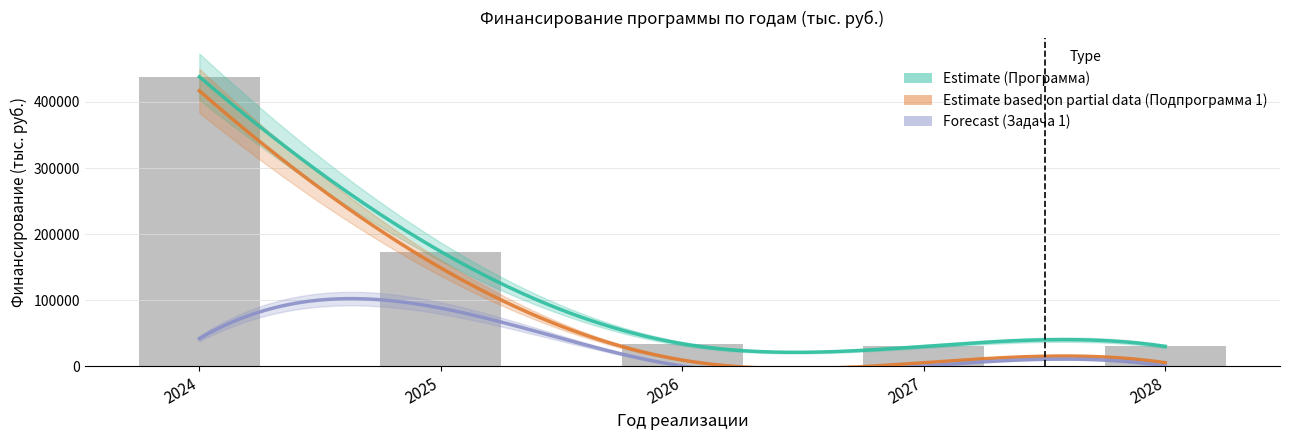

At which category is the sum across all series the highest?

2024